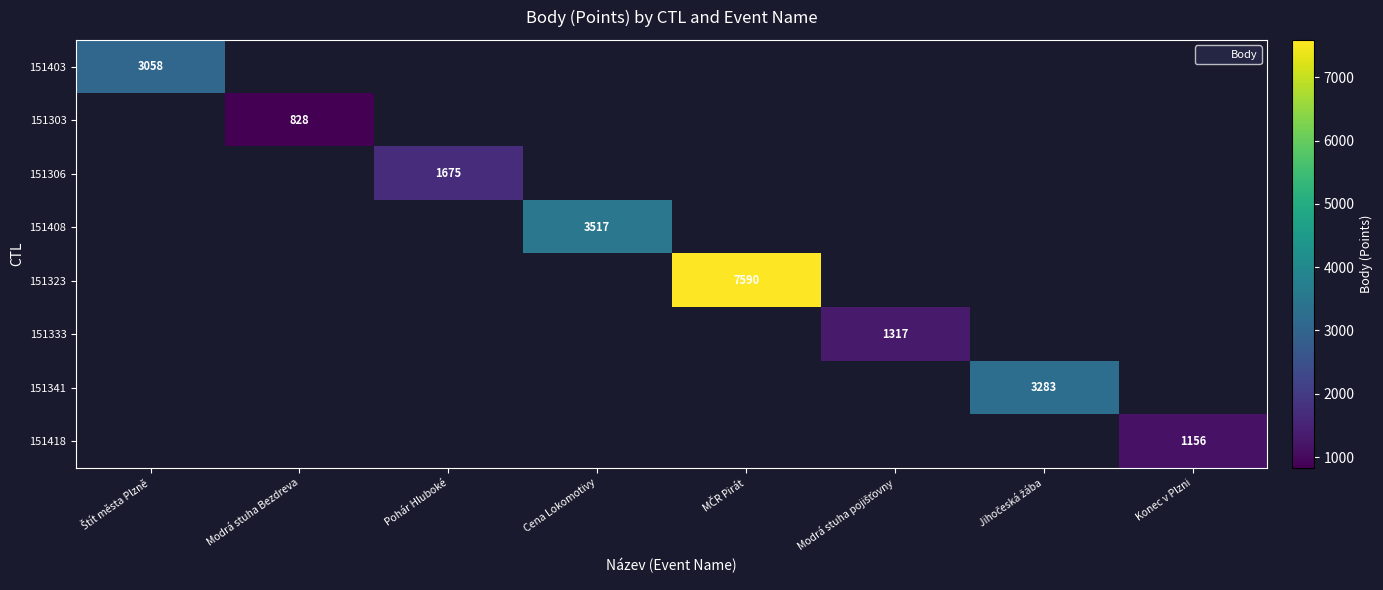

Which label corresponds to the largest value in the chart?

MČR Pirát